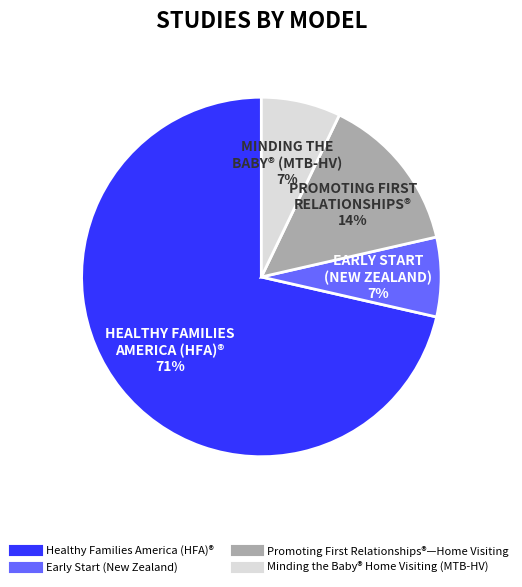

To the nearest percent, what portion does Minding the Baby® Home Visiting (MTB-HV) represent?

7%